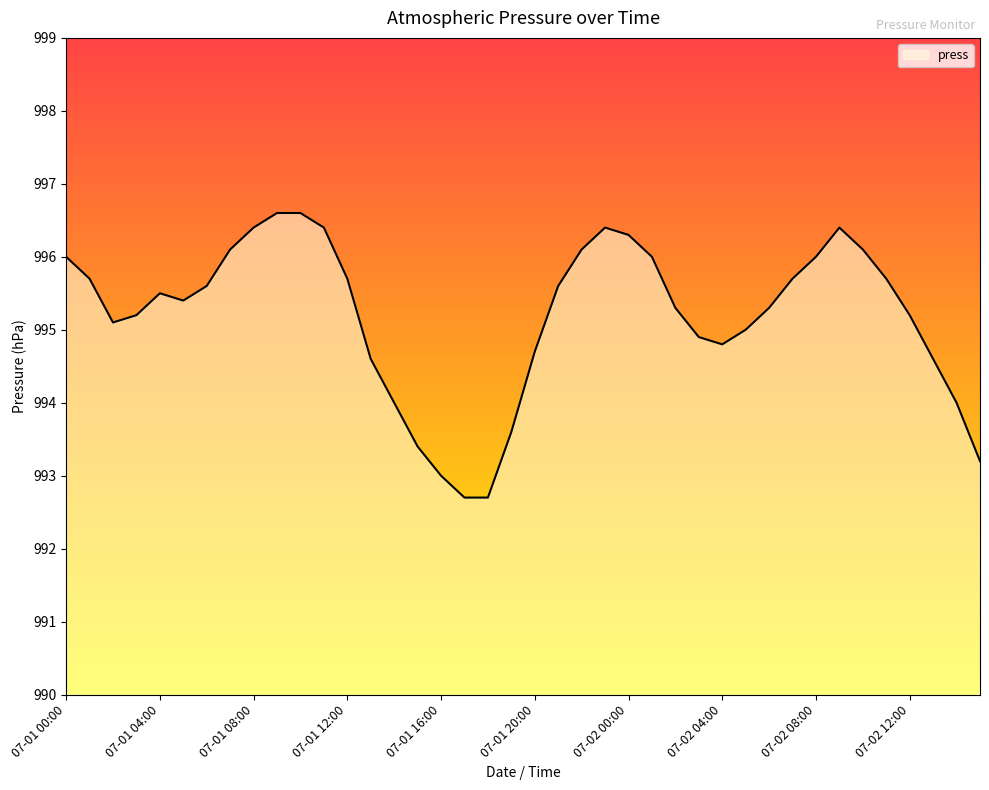

What is the difference between the maximum and minimum values?

3.9